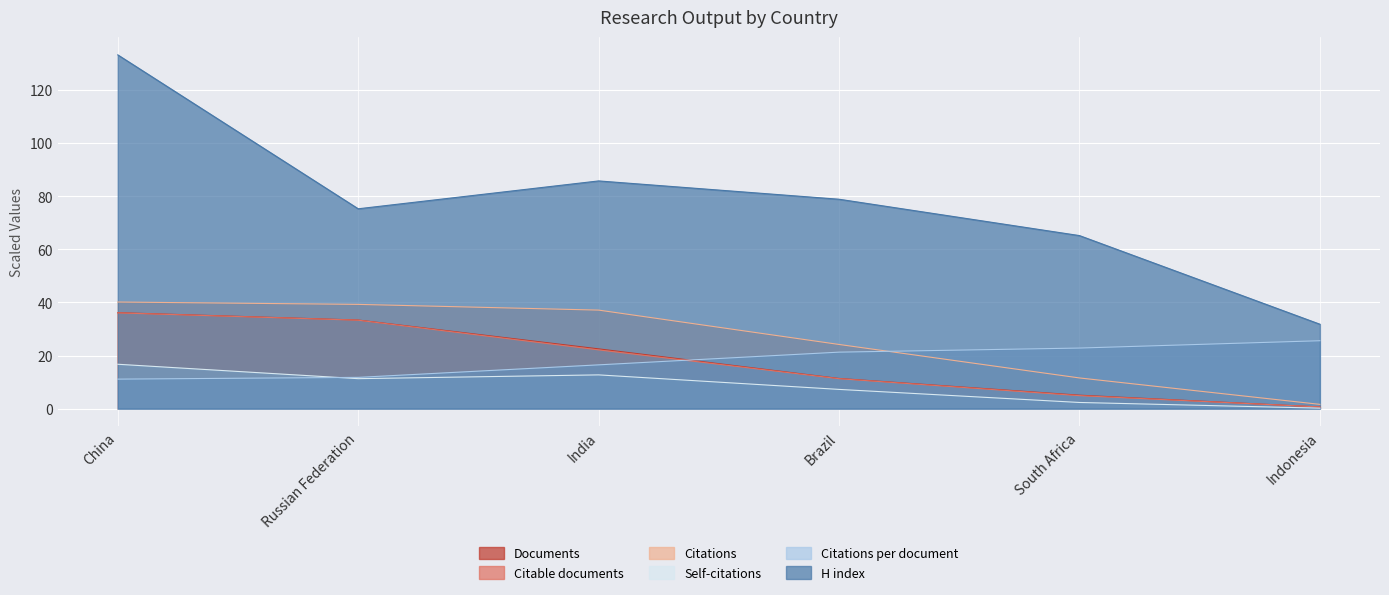

At how many categories does at least one series exceed 21?

6